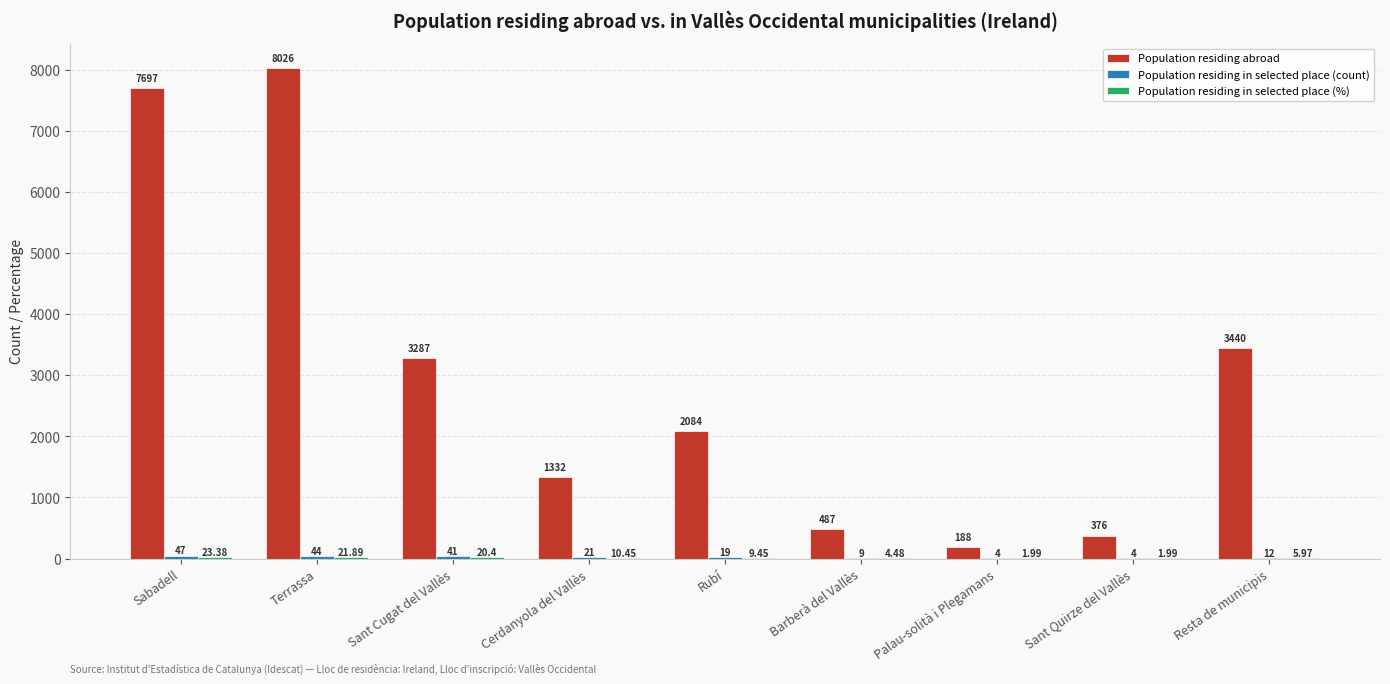

What is the sum of all Population residing abroad values?

26917.0